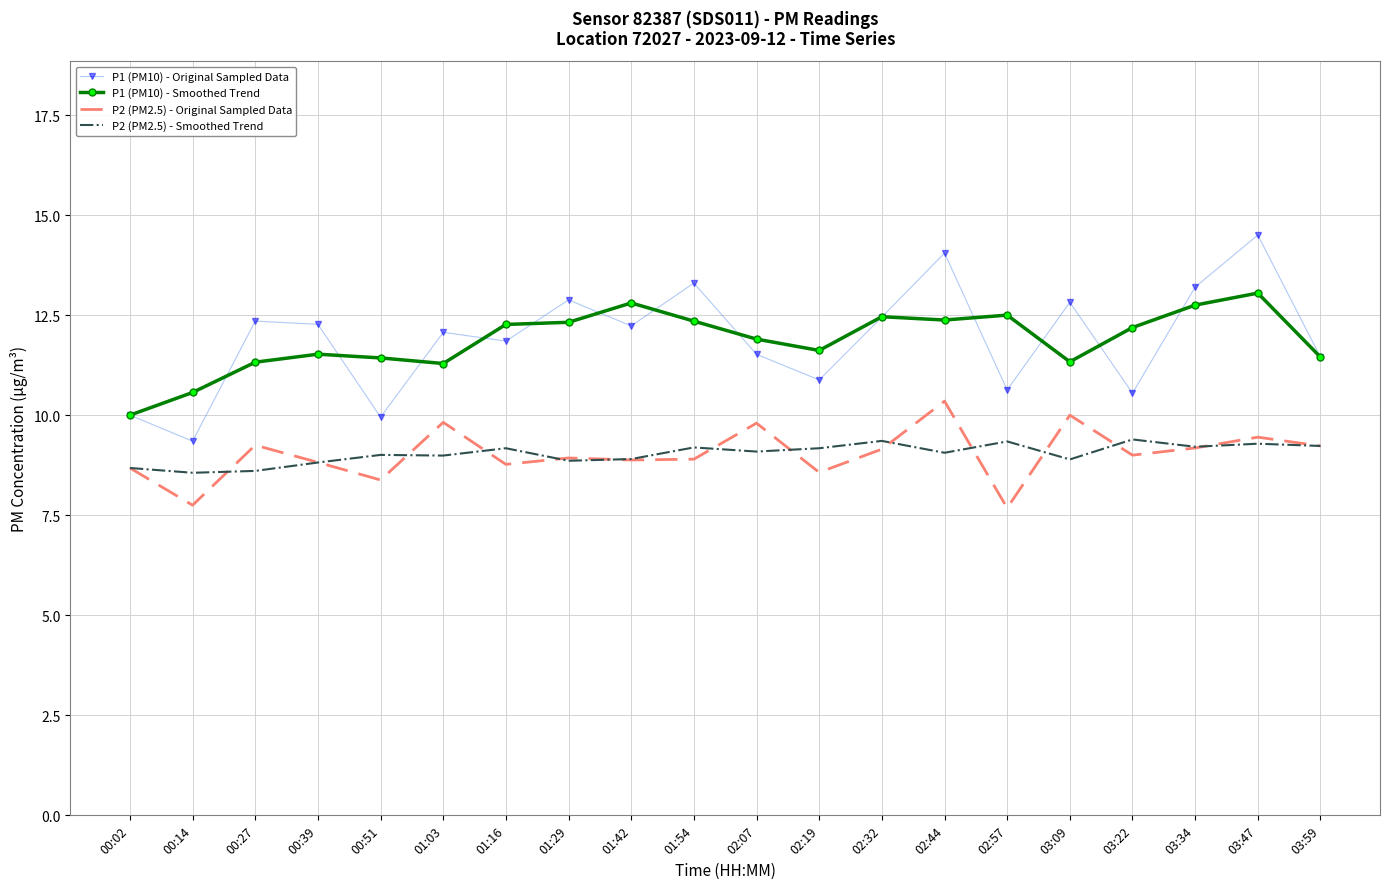

Rank the series by their maximum value, from lowest to highest.

P2 (PM2.5) - Smoothed Trend, P2 (PM2.5) - Original Sampled Data, P1 (PM10) - Smoothed Trend, P1 (PM10) - Original Sampled Data